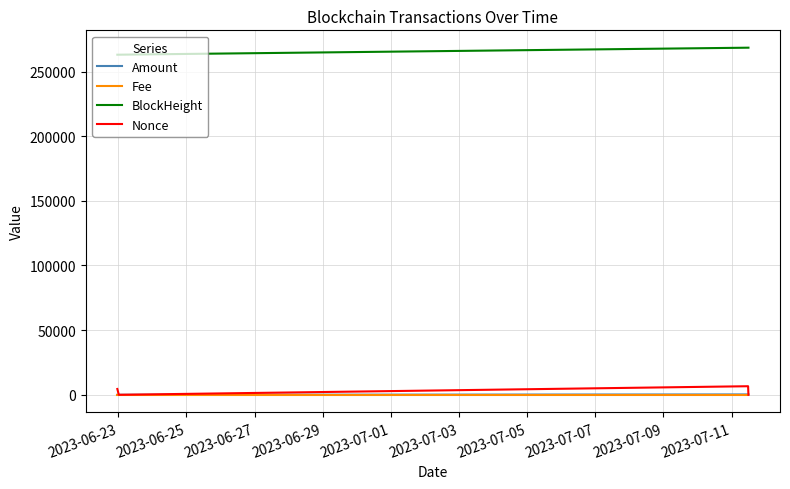

Which series has the largest total across all categories?

BlockHeight